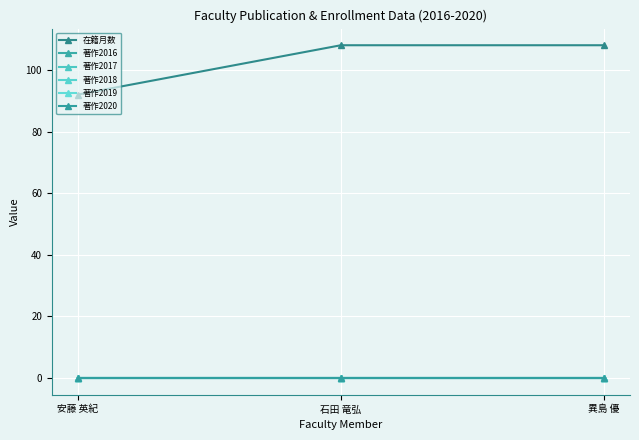

How many data points does each series have?

3